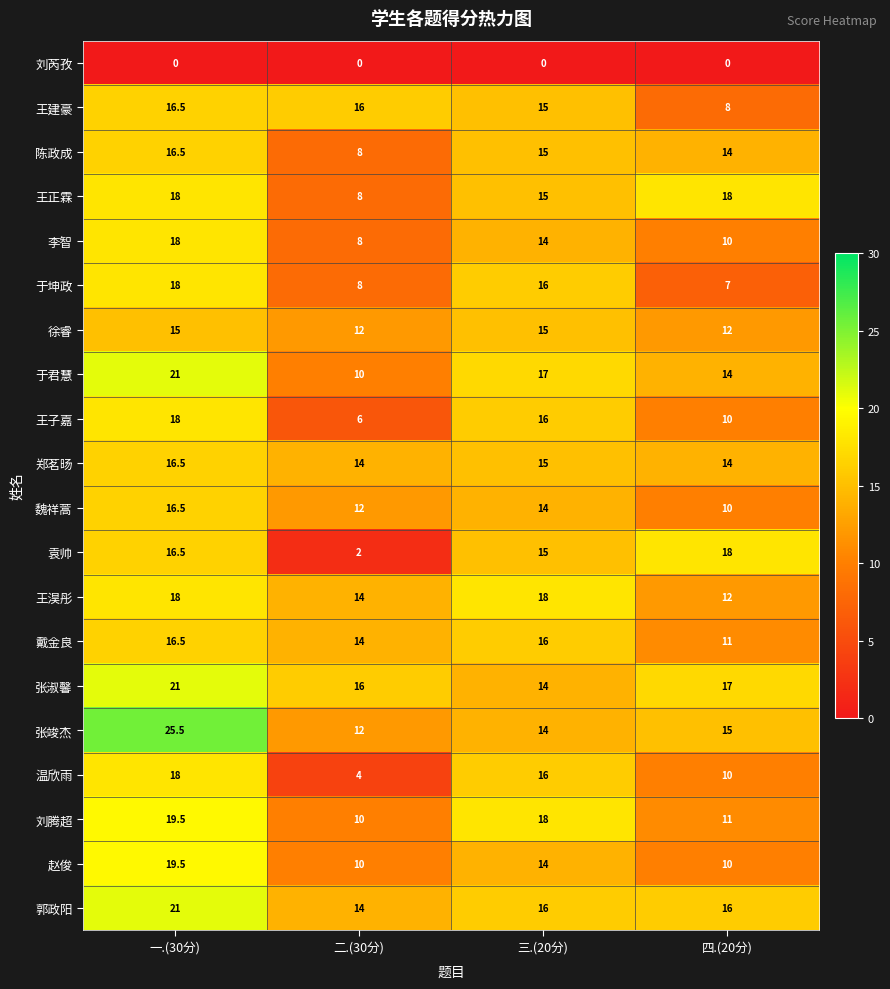

Which series has the widest spread of values?

袁帅